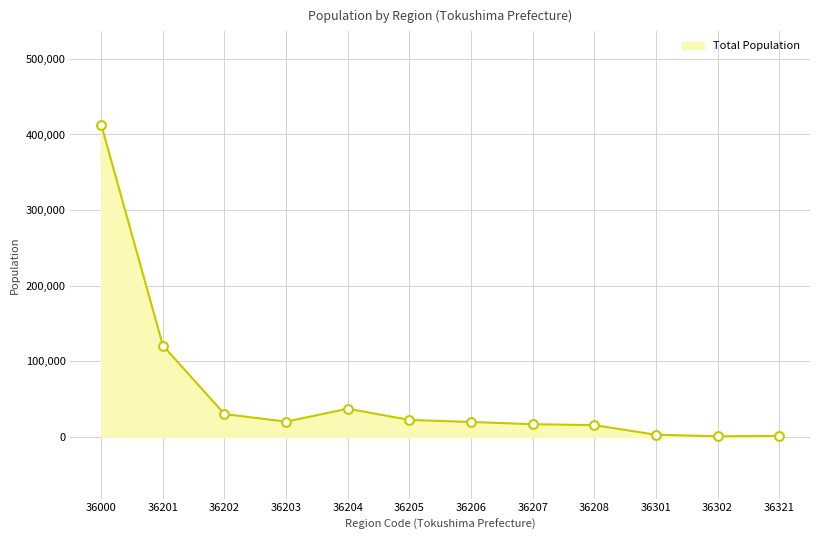

What is the change in value from 36202 to 36207?

-13383